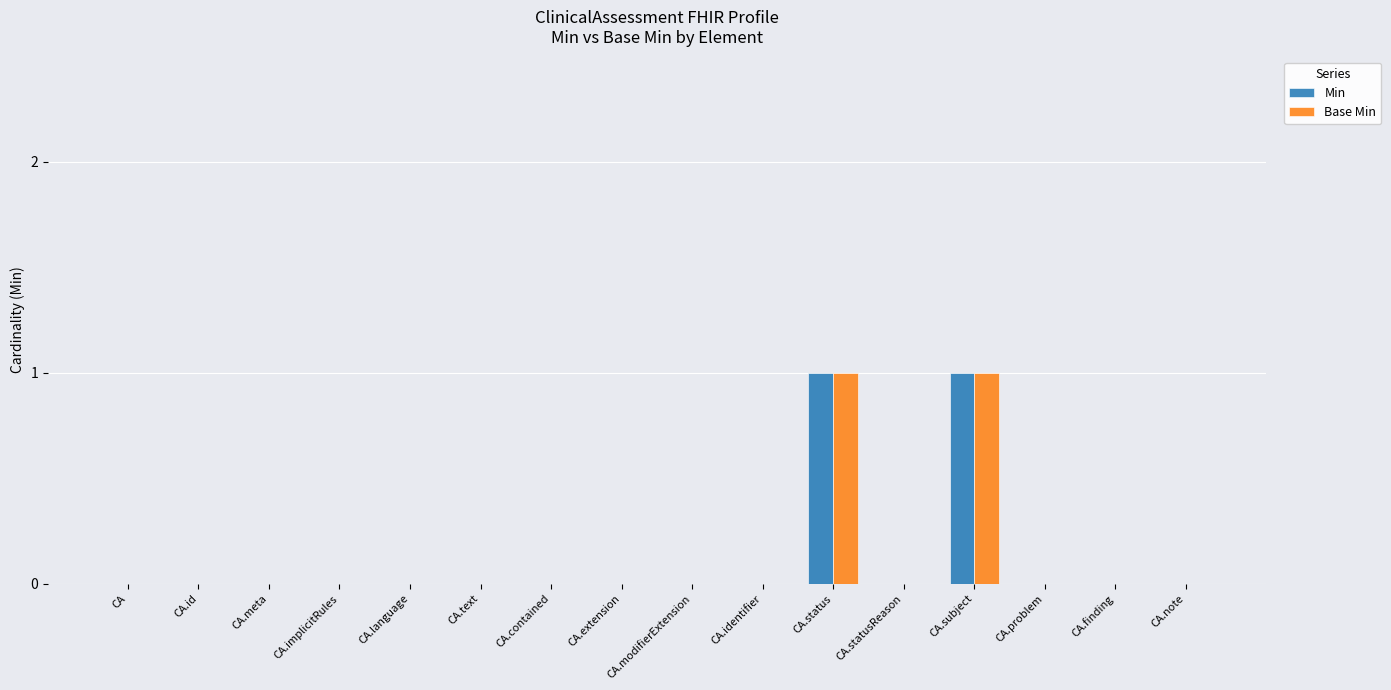

How many series are shown in this chart?

2